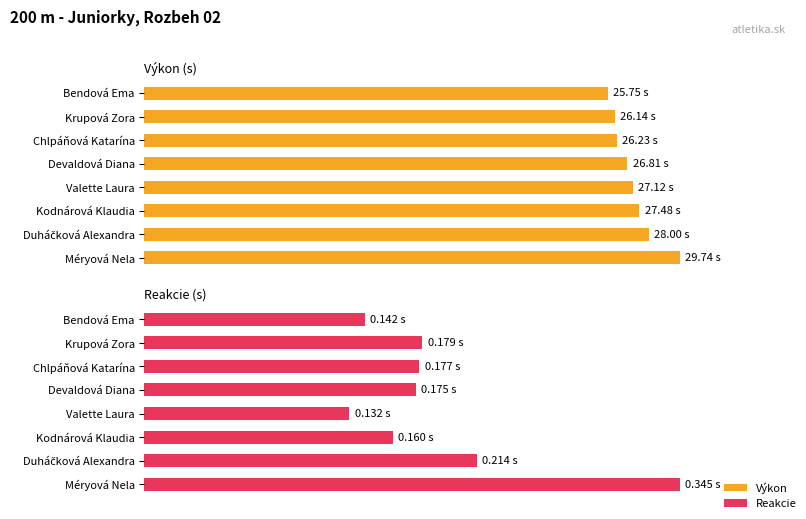

What are all the series names shown in the legend?

Výkon, Reakcie